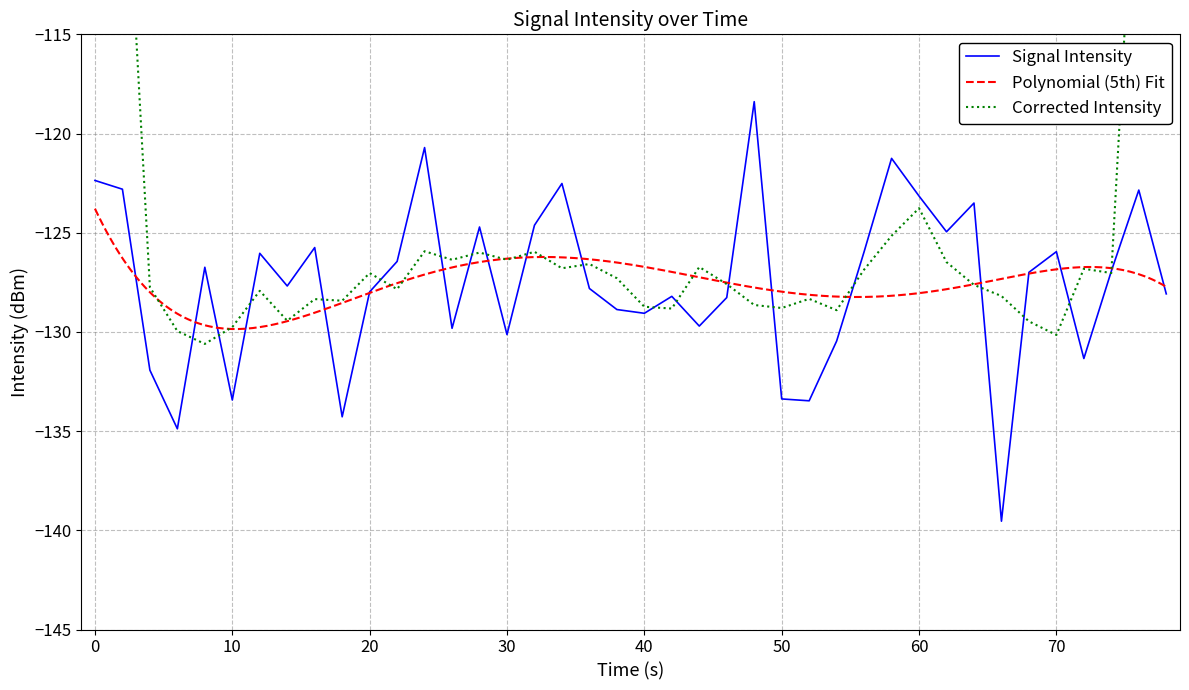

What is the difference between the maximum and minimum values?

21.1